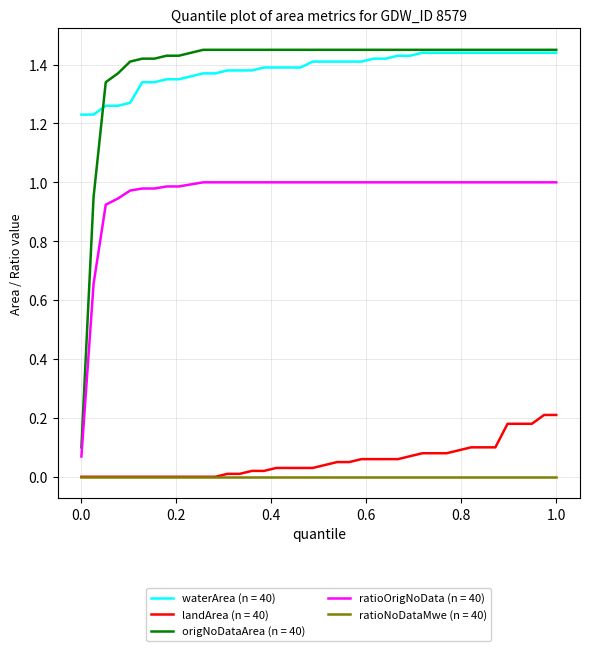

Which series has the widest spread of values?

origNoDataArea (n = 40)